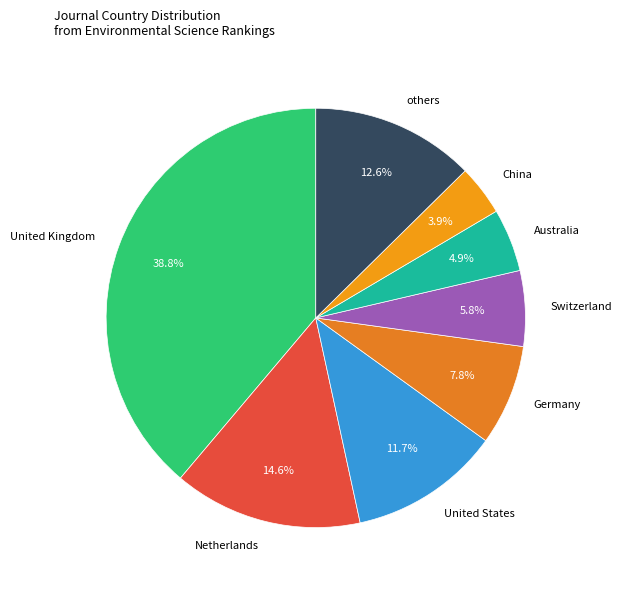

Which has a higher value, China or Netherlands?

Netherlands